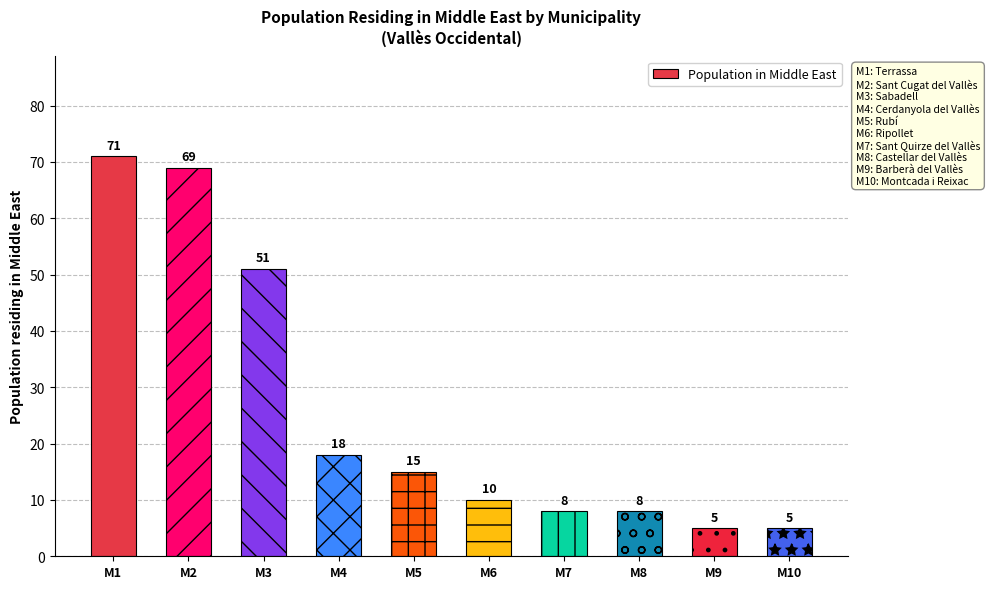

Which category has the lowest value across all series?

Barberà del Vallès